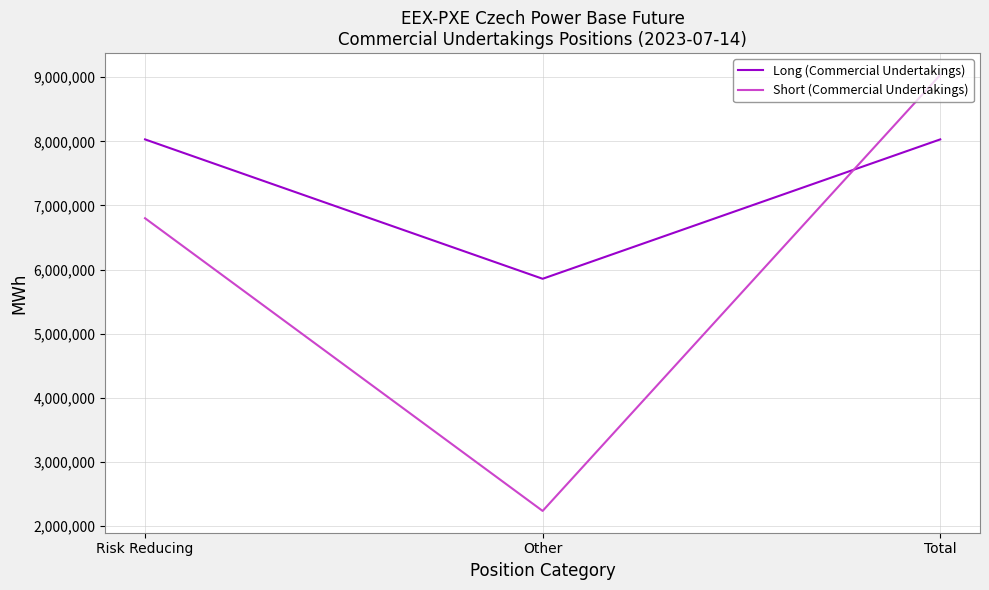

Where is Short (Commercial Undertakings) nearest to the value 5635243?

Risk Reducing